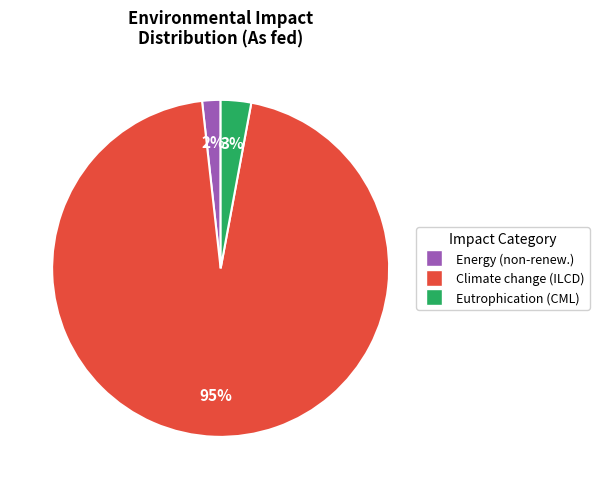

Is there a majority slice in this chart?

Yes